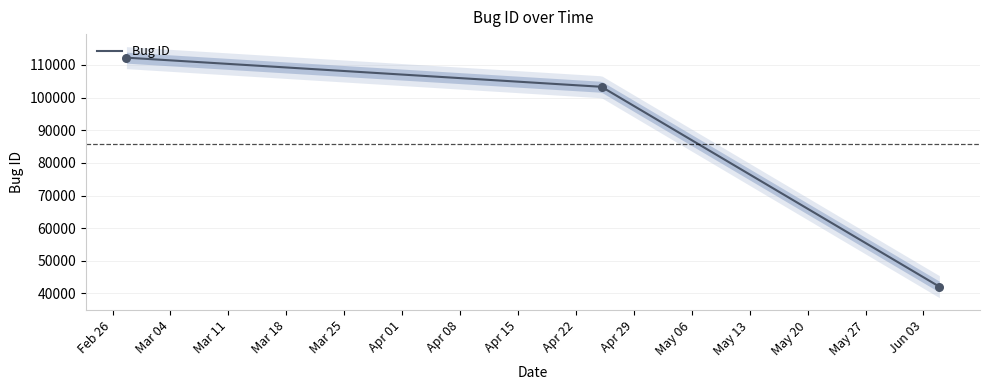

Between 2024-04-25 02:19:52 and 2024-06-04 22:11:40, which is larger?

2024-04-25 02:19:52